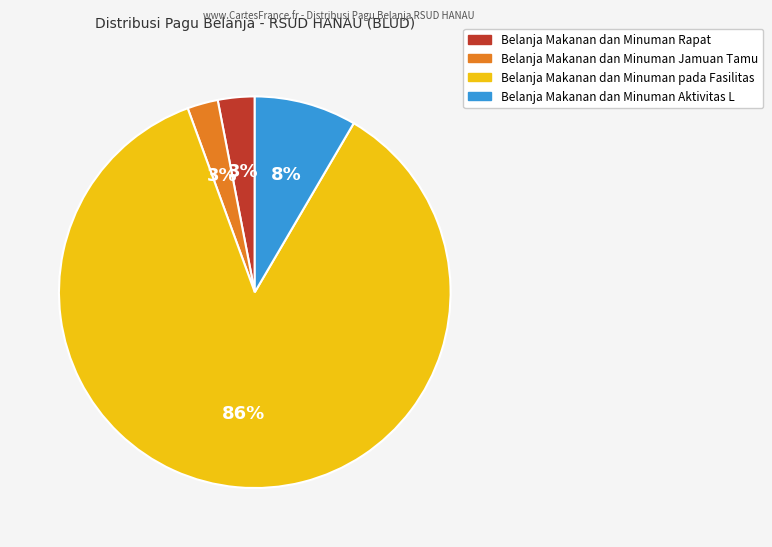

Does any single category account for the majority?

Yes